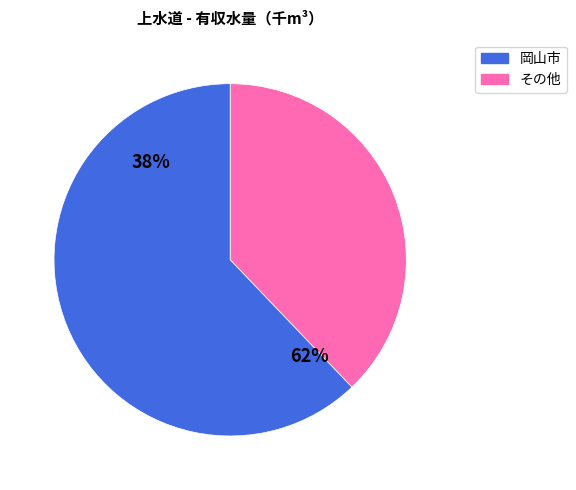

Is 岡山市 the majority of the pie?

Yes